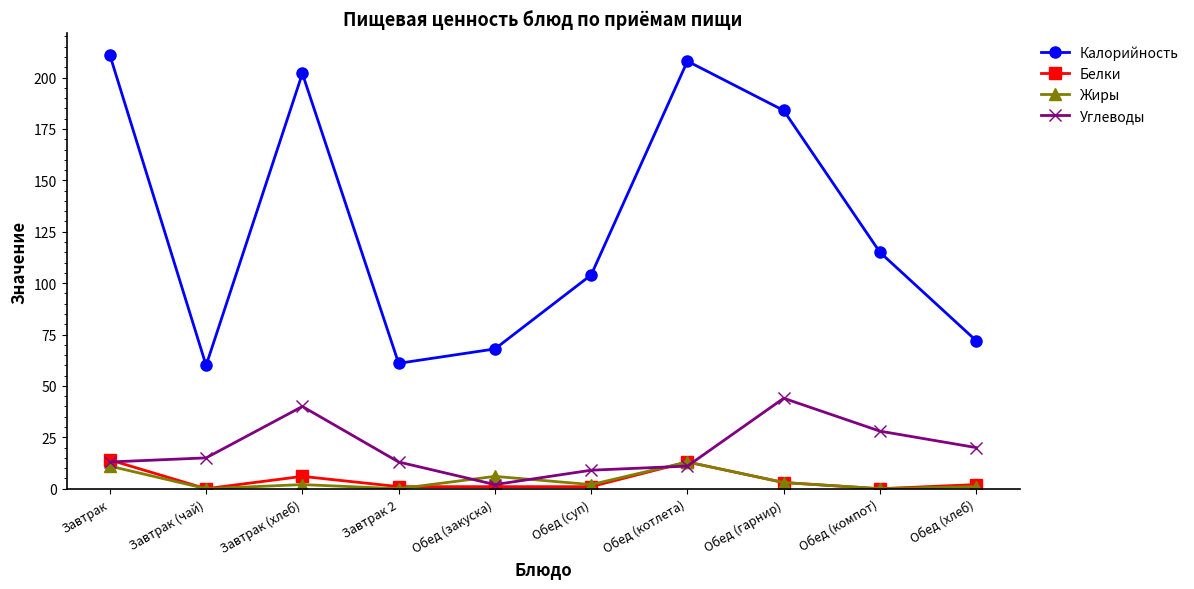

What is the difference between the Калорийность values at Завтрак 2 and Обед (хлеб)?

11